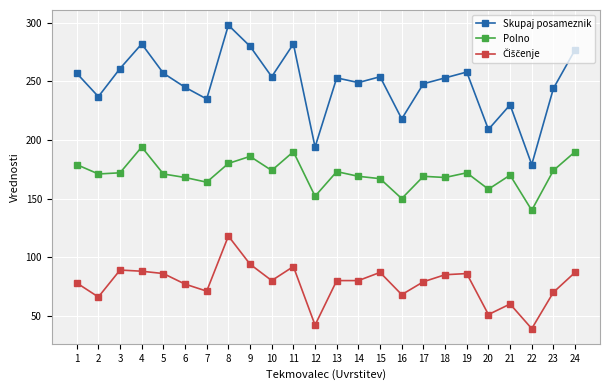

At which category does Skupaj posameznik reach its first local valley?

2